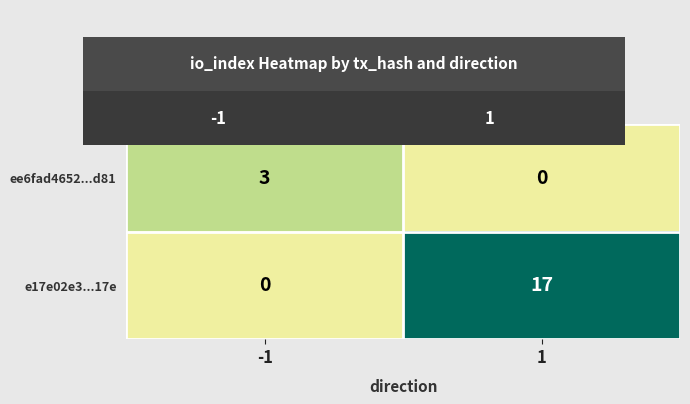

At which category is the sum across all series the highest?

1